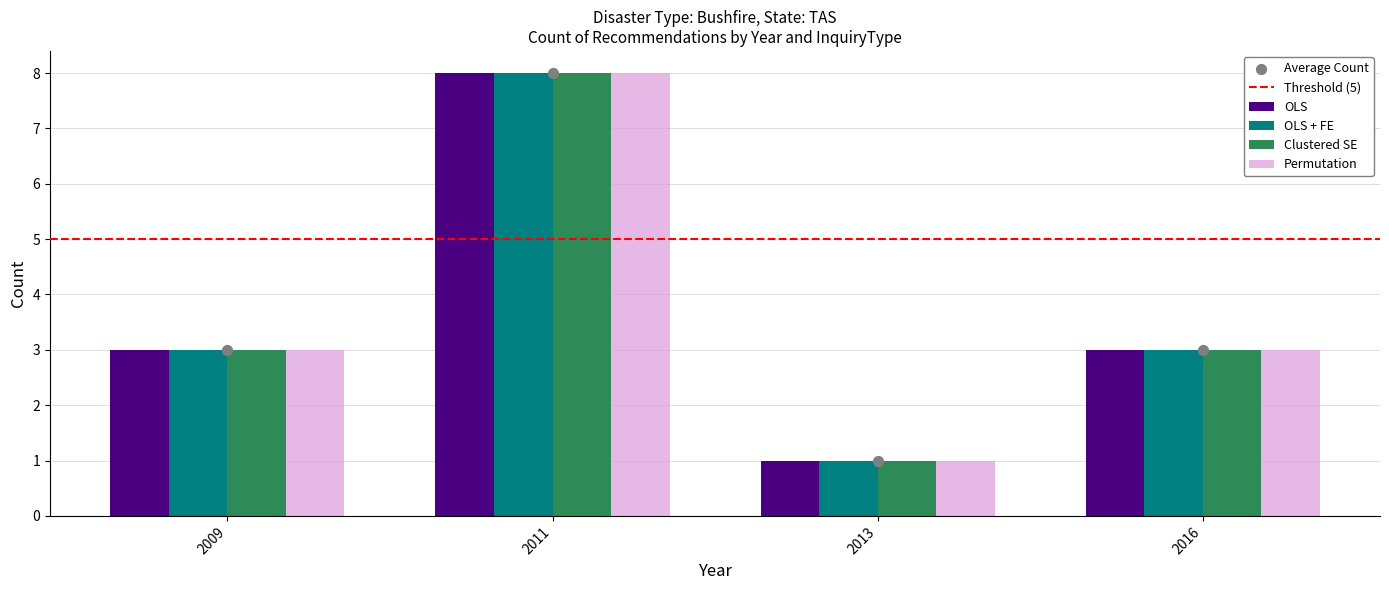

What are all the series names shown in the legend?

OLS, OLS + FE, Clustered SE, Permutation